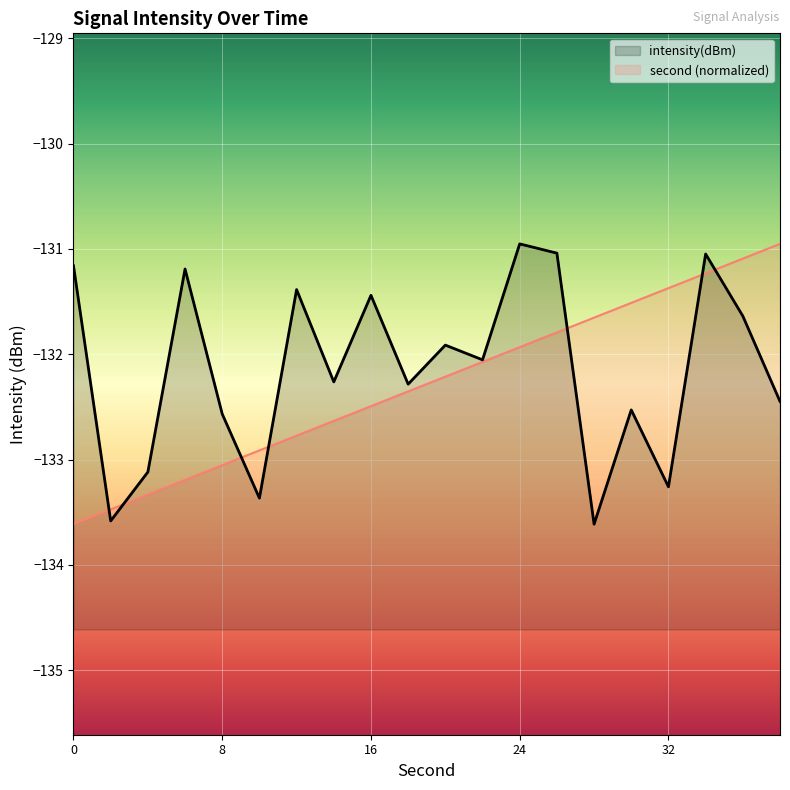

At which label does second first exceed -132?

24